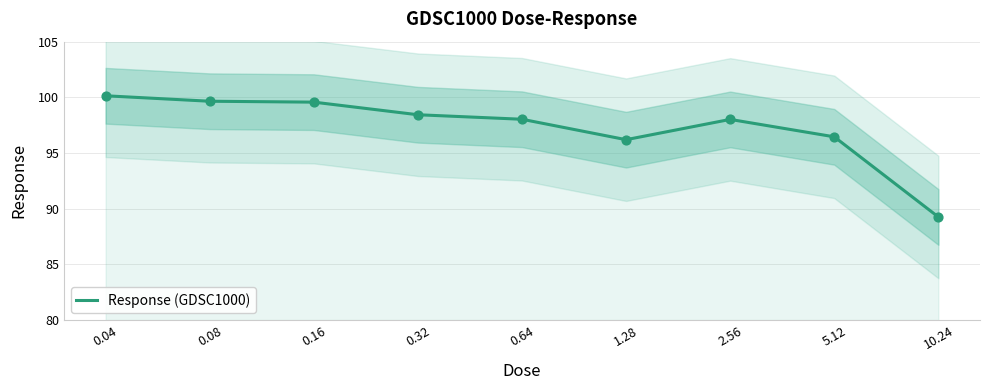

What is the ratio of the value at 0.64 to the value at 5.12?

1.0